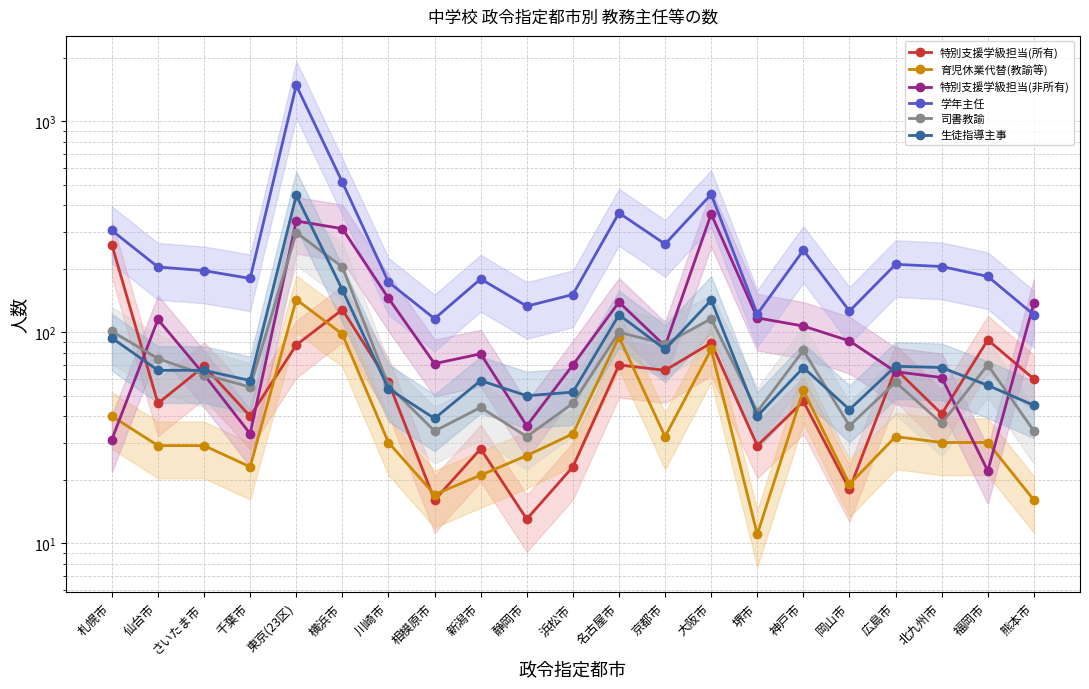

What is the spread (max minus min) of values at 新潟市?

158